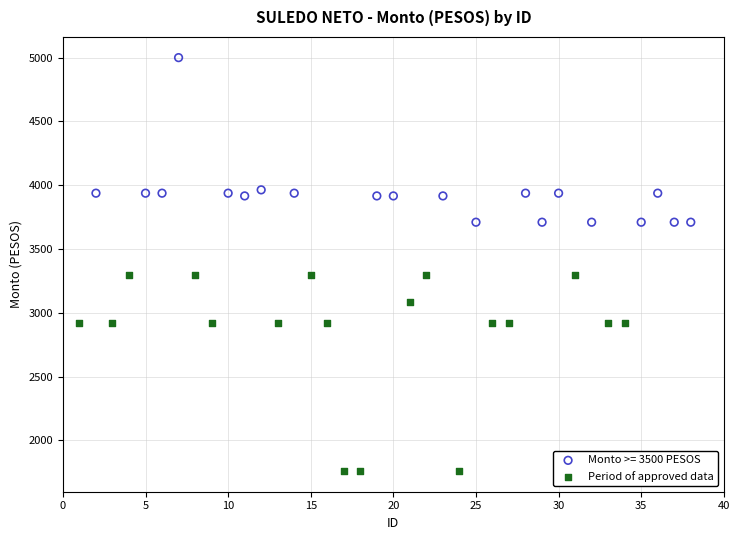

Which series contains the lowest Y value?

Period of approved data